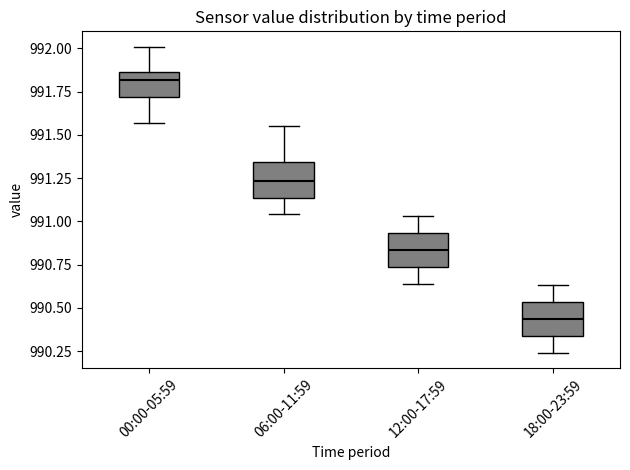

Reading left to right, transcribe this box plot: for each box, give where its median line is, the range the box spans, and where its two whiskers end, as read against the y-axis. The values are not printed on the chart, so give them approximately, as read against the axis.

00:00-05:59: median 991.80, box 991.70 to 991.85, whiskers 991.55 to 992.00
06:00-11:59: median 991.25, box 991.15 to 991.35, whiskers 991.05 to 991.55
12:00-17:59: median 990.85, box 990.75 to 990.95, whiskers 990.65 to 991.05
18:00-23:59: median 990.45, box 990.35 to 990.55, whiskers 990.25 to 990.65